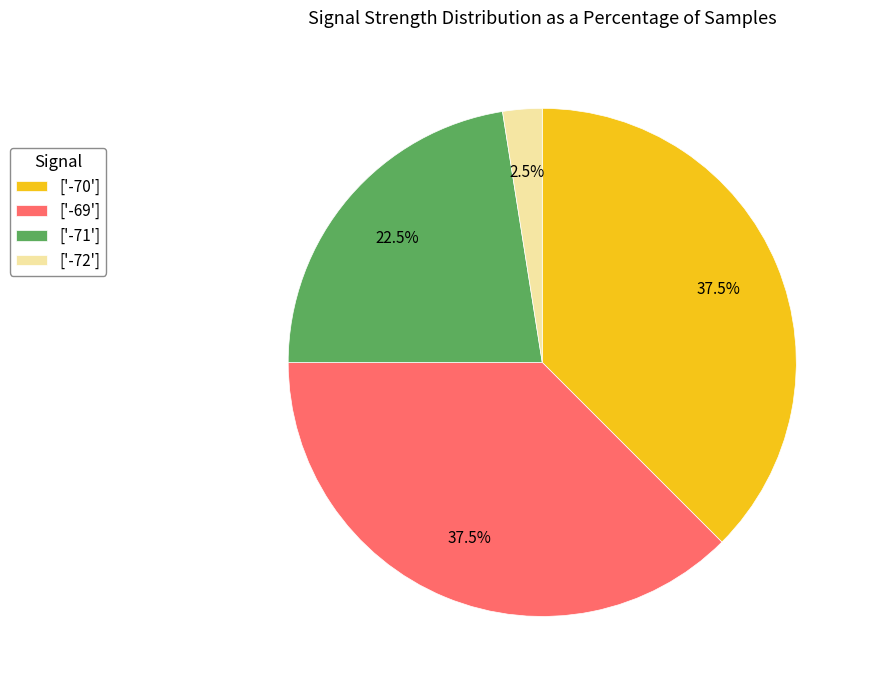

Count the number of slices in the pie.

4